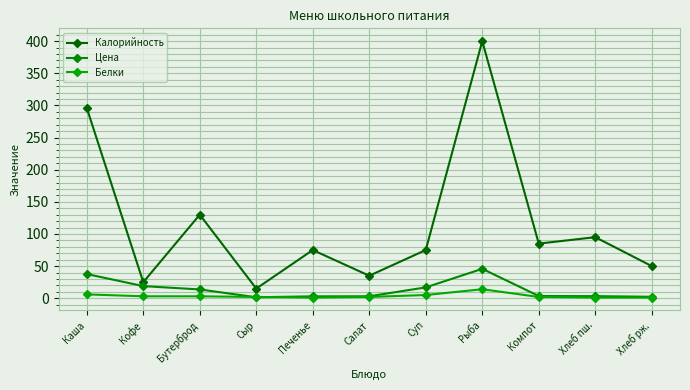

Which has a higher value, Рыба or Компот?

Рыба